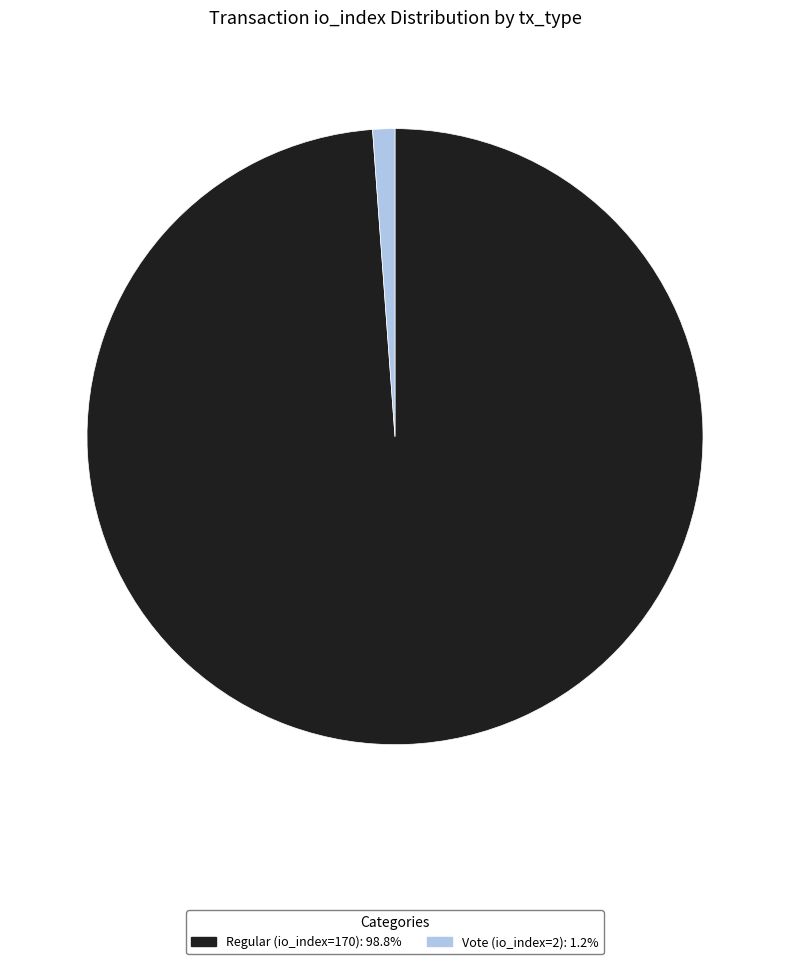

True or false: Regular (io_index=170) accounts for 99% of the total.

True